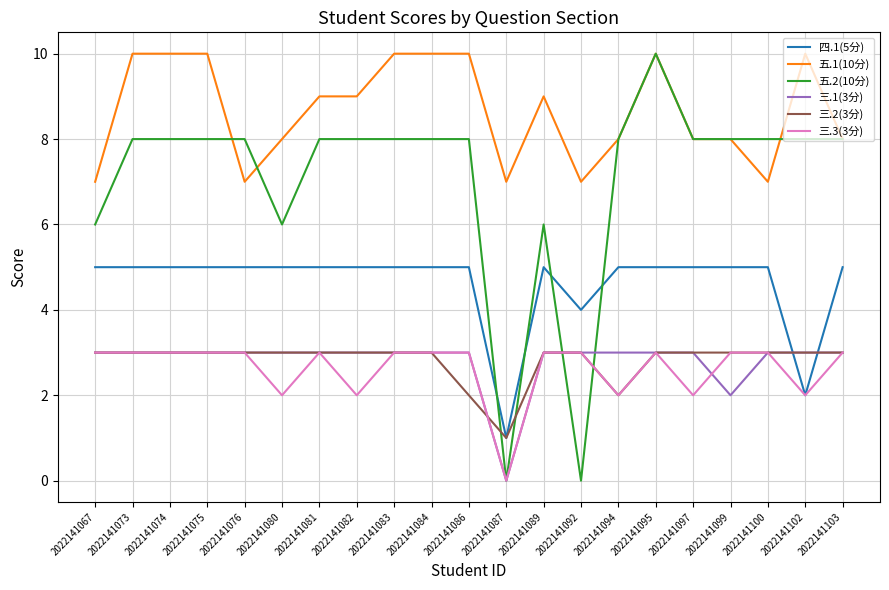

At which category is the sum across all series the highest?

2022141095